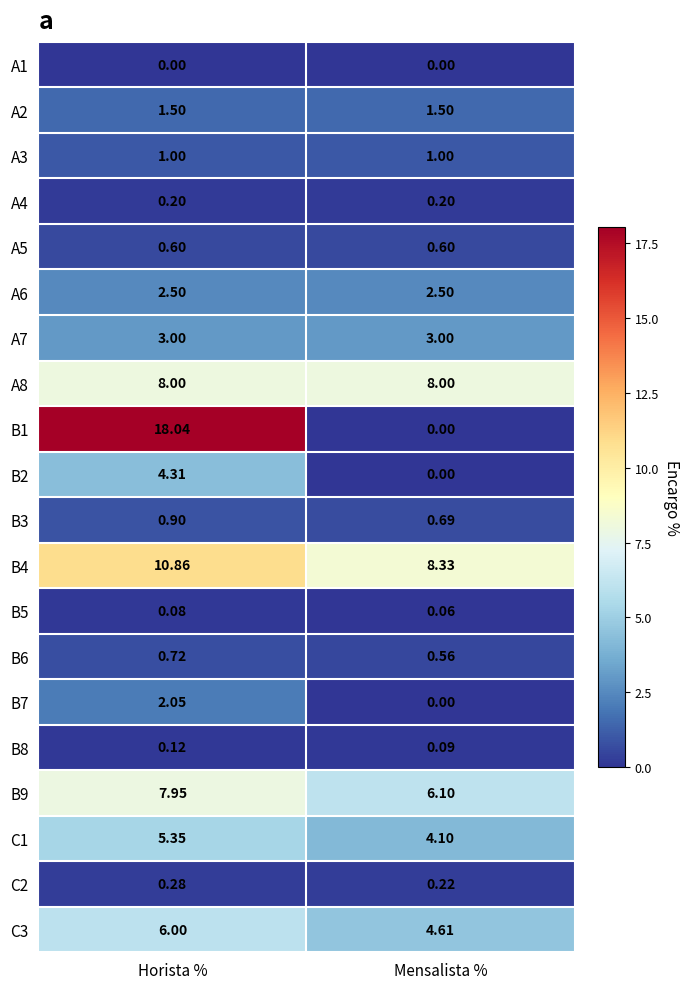

At which label does B1 first exceed 18?

Horista %